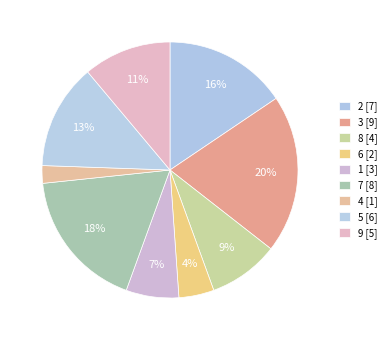

What is the total percentage of 8 and 6?

13.3%